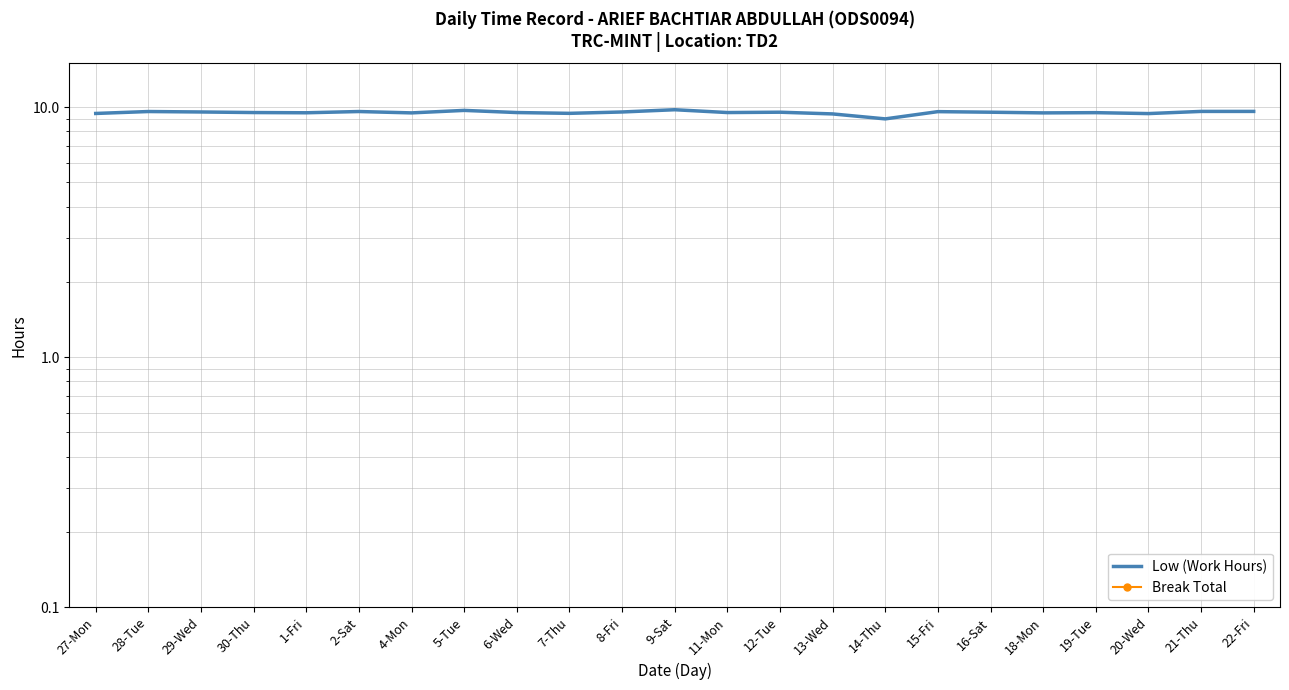

What is the sum of the Low (Work Hours) values at 27-Mon and 5-Tue?

19.1